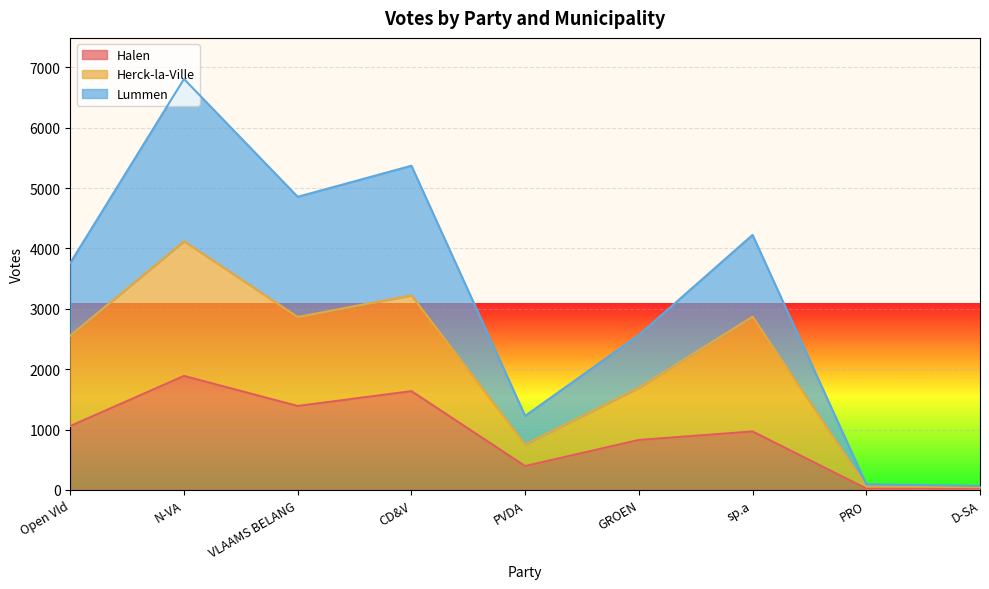

Is it true that Herck-la-Ville equals 1187 at PVDA?

False